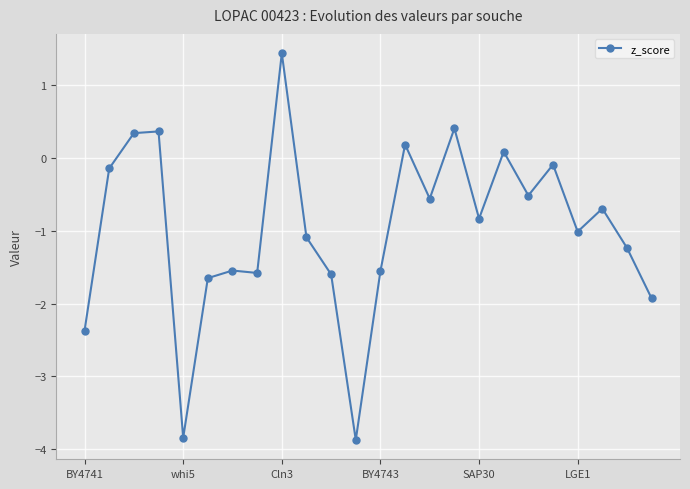

What is the difference between the maximum and minimum values?

5.3